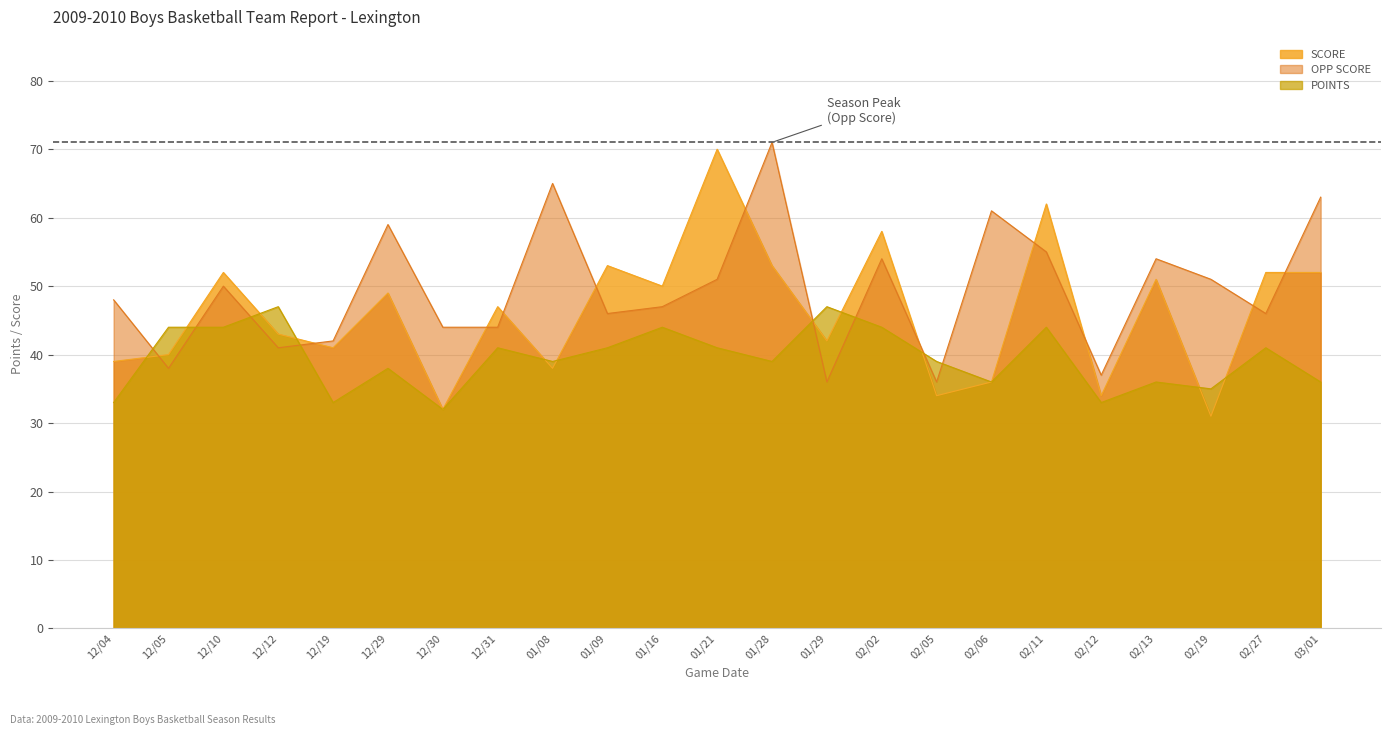

Reading right to left, list all the values displayed in this chart.

SCORE: 52	52	31	51	34	62	36	34	58	42	53	70	50	53	38	47	32	49	41	43	52	40	39
OPP SCORE: 63	46	51	54	37	55	61	36	54	36	71	51	47	46	65	44	44	59	42	41	50	38	48
POINTS: 36	41	35	36	33	44	36	39	44	47	39	41	44	41	39	41	32	38	33	47	44	44	33